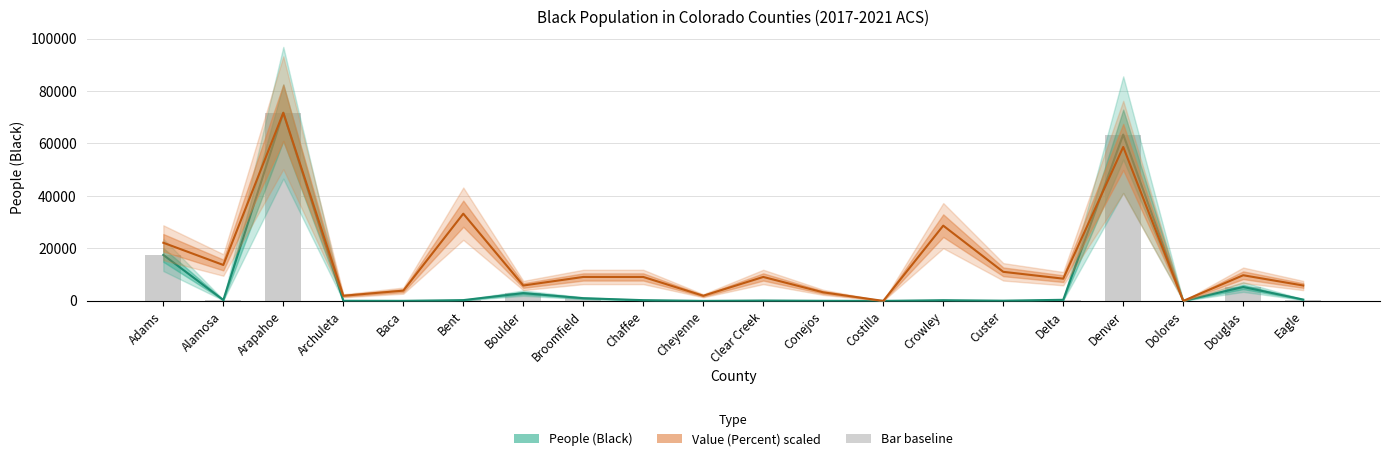

Reading left to right, transcribe all the data shown in this chart.

People (Black): Adams=17520.0	Alamosa=347.0	Arapahoe=71698.0	Archuleta=41.0	Baca=22.0	Bent=296.0	Boulder=2964.0	Broomfield=1032.0	Chaffee=278.0	Cheyenne=5.0	Clear Creek=135.0	Conejos=37.0	Costilla=0.0	Crowley=265.0	Custer=81.0	Delta=418.0	Denver=63384.0	Dolores=0.0	Douglas=5297.0	Eagle=504.0
Value (Percent) scaled: Adams=22161.2	Alamosa=13687.8	Arapahoe=71698.0	Archuleta=1955.4	Baca=3910.8	Bent=33241.8	Boulder=5866.2	Broomfield=9125.2	Chaffee=9125.2	Cheyenne=1955.4	Clear Creek=9125.2	Conejos=3259.0	Costilla=0.0	Crowley=28679.2	Custer=11080.6	Delta=8473.4	Denver=58662.0	Dolores=0.0	Douglas=9777.0	Eagle=5866.2